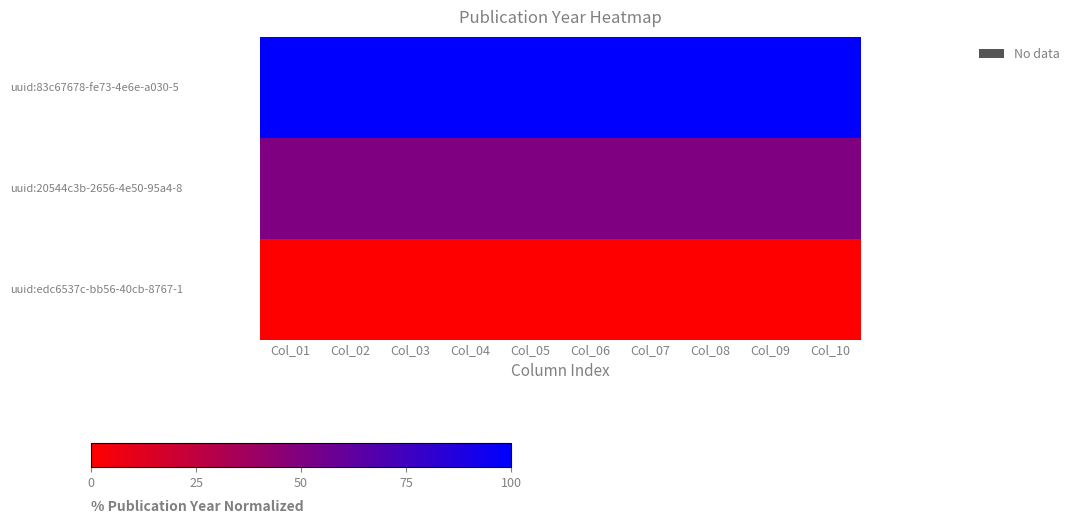

Reading left to right, what are all the values shown in this chart?

uuid:83c67678-fe73-4e6e-a030-5: Col_01=100	Col_02=100	Col_03=100	Col_04=100	Col_05=100	Col_06=100	Col_07=100	Col_08=100	Col_09=100	Col_10=100
uuid:20544c3b-2656-4e50-95a4-8: Col_01=50	Col_02=50	Col_03=50	Col_04=50	Col_05=50	Col_06=50	Col_07=50	Col_08=50	Col_09=50	Col_10=50
uuid:edc6537c-bb56-40cb-8767-1: Col_01=0	Col_02=0	Col_03=0	Col_04=0	Col_05=0	Col_06=0	Col_07=0	Col_08=0	Col_09=0	Col_10=0